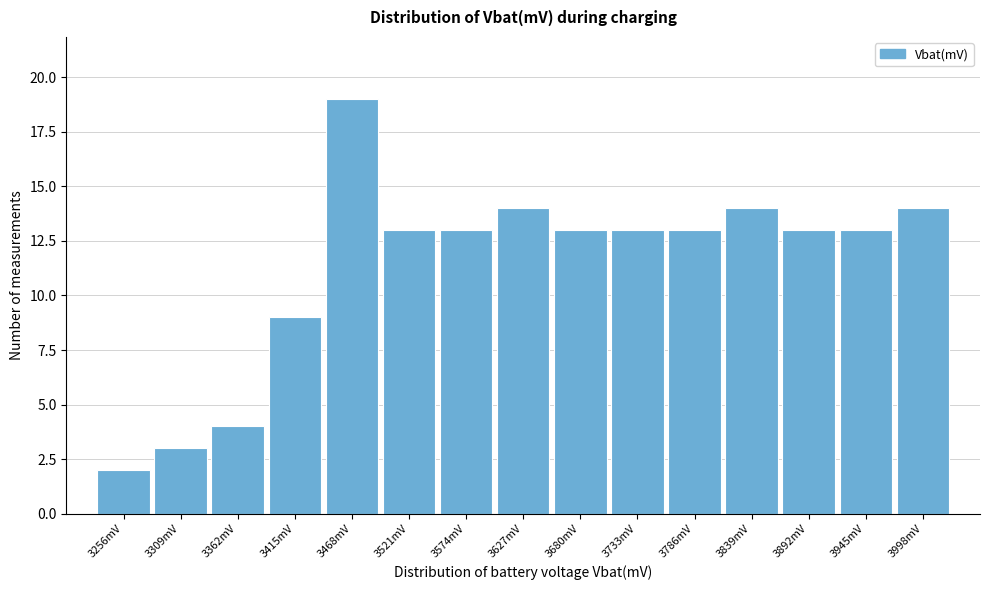

Reading left to right, transcribe all the data shown in this chart.

3256mV=2	3309mV=3	3362mV=4	3415mV=9	3468mV=19	3521mV=13	3574mV=13	3627mV=14	3680mV=13	3733mV=13	3786mV=13	3839mV=14	3892mV=13	3945mV=13	3998mV=14